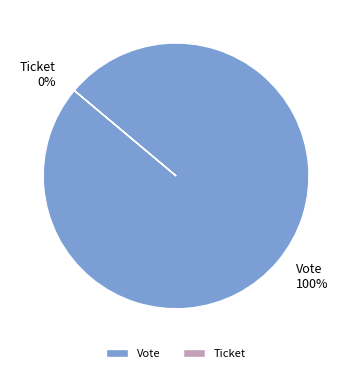

What percentage do Vote and Ticket together represent?

100.0%